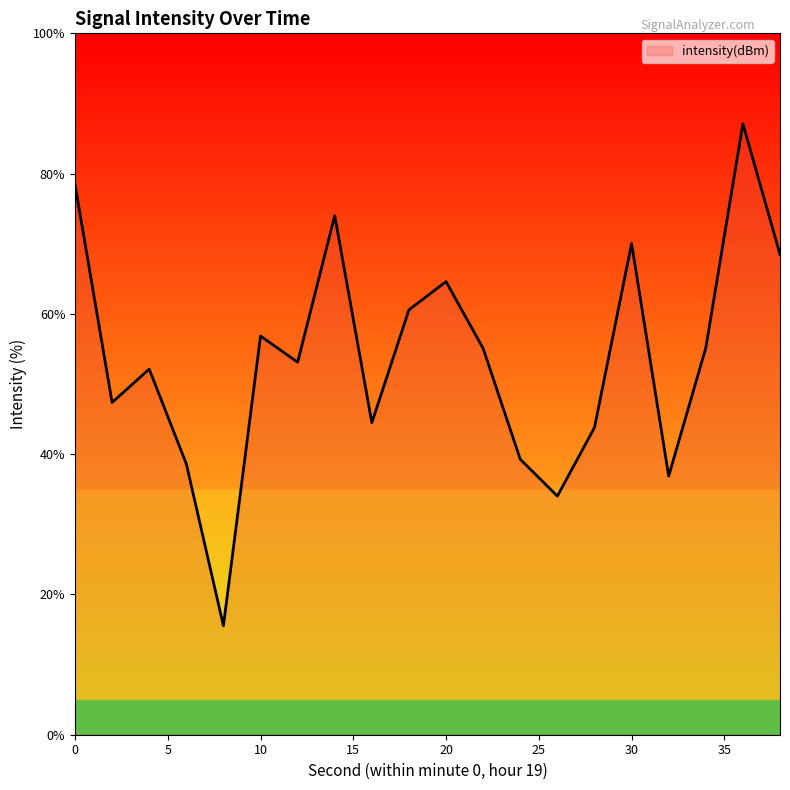

How many distinct data groups are displayed?

1